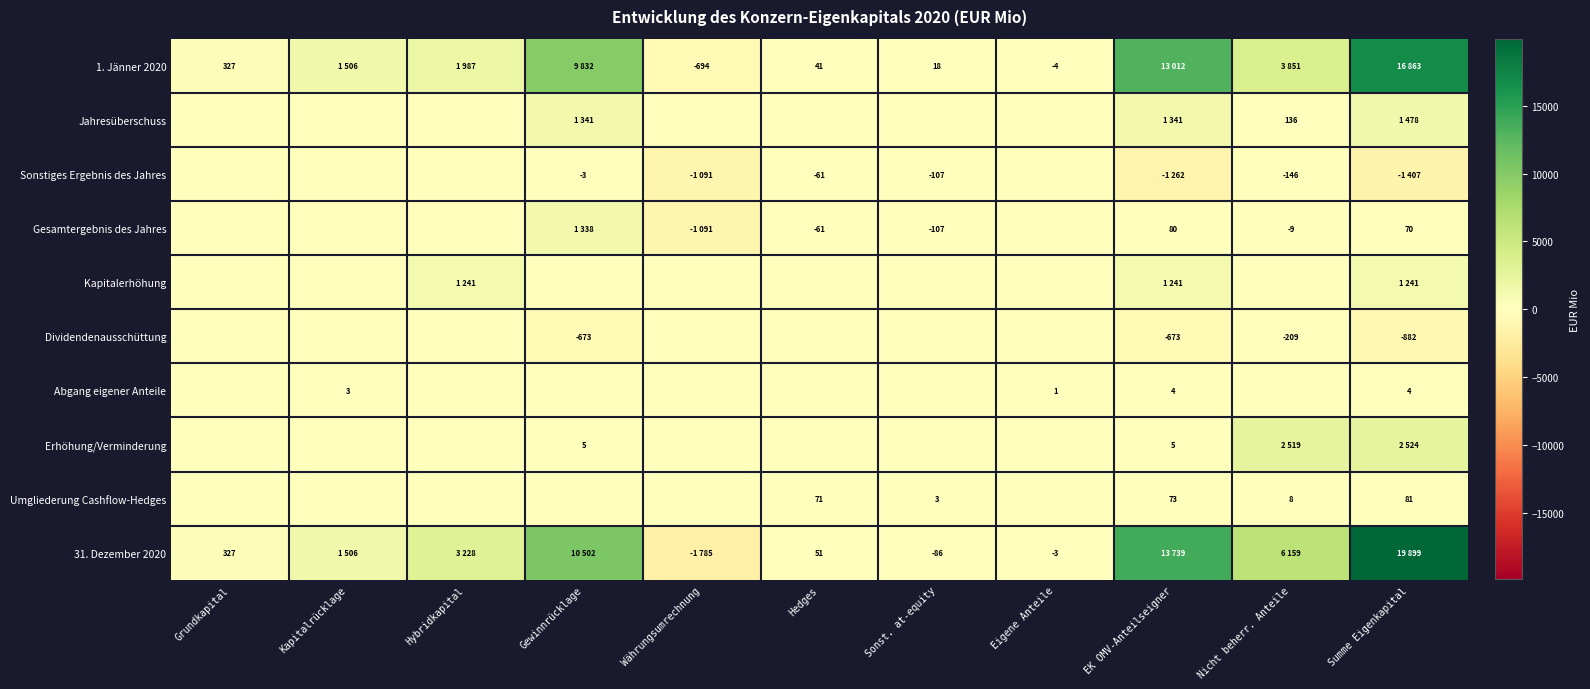

The Sonstiges Ergebnis des Jahres series shows -98 at Hedges. True or false?

False